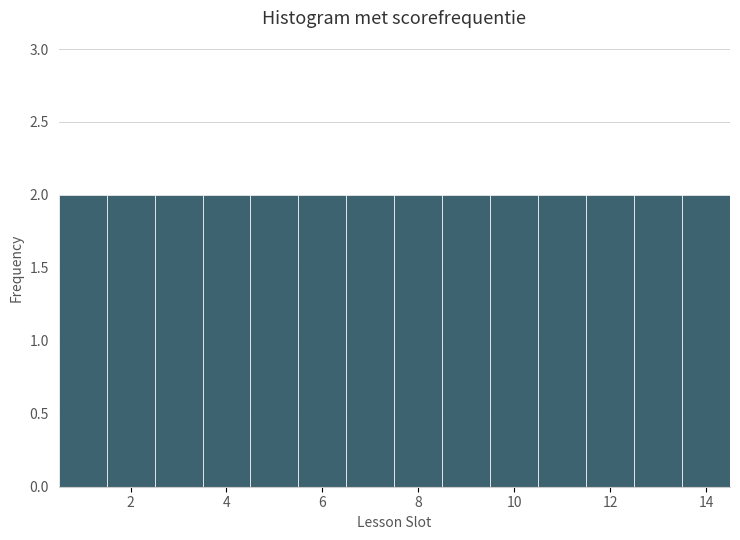

What is the height of the bar covering 1.5 to 2.5 on the x-axis? Neither the bar edges nor the heights are printed on the chart, so give them approximately, as read against the axes.

2